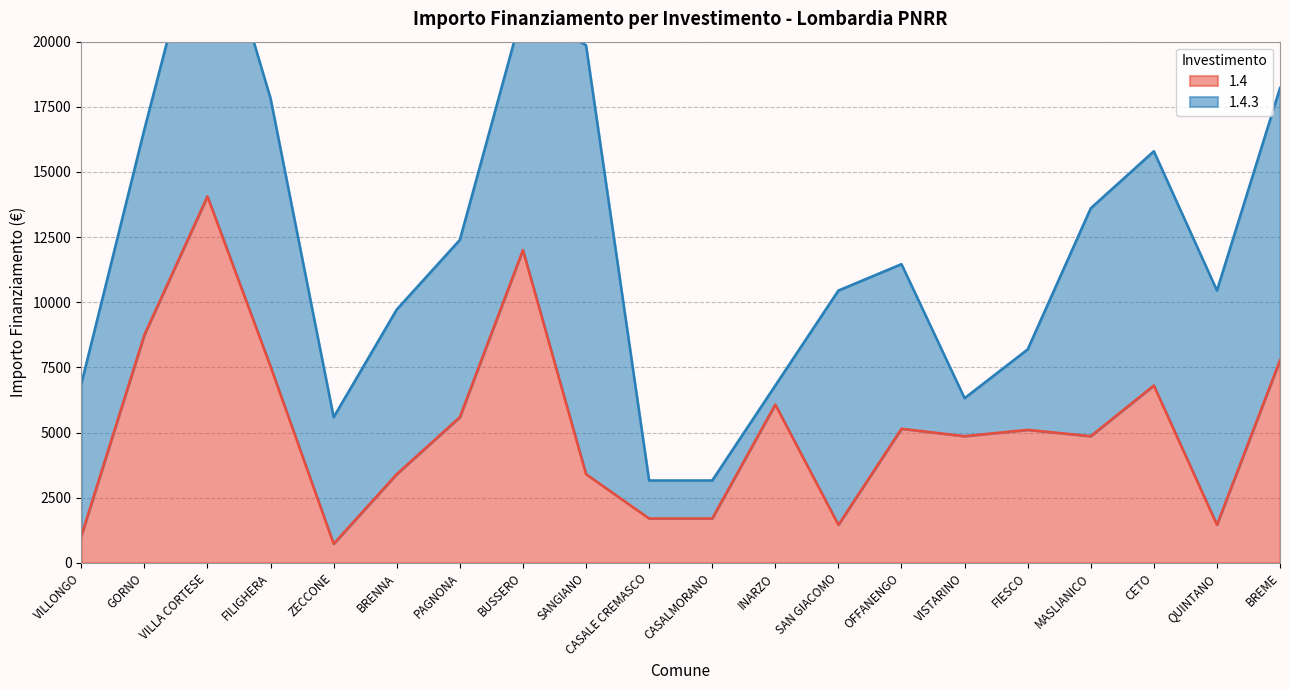

The value at CASALMORANO is 1701. True or false?

True